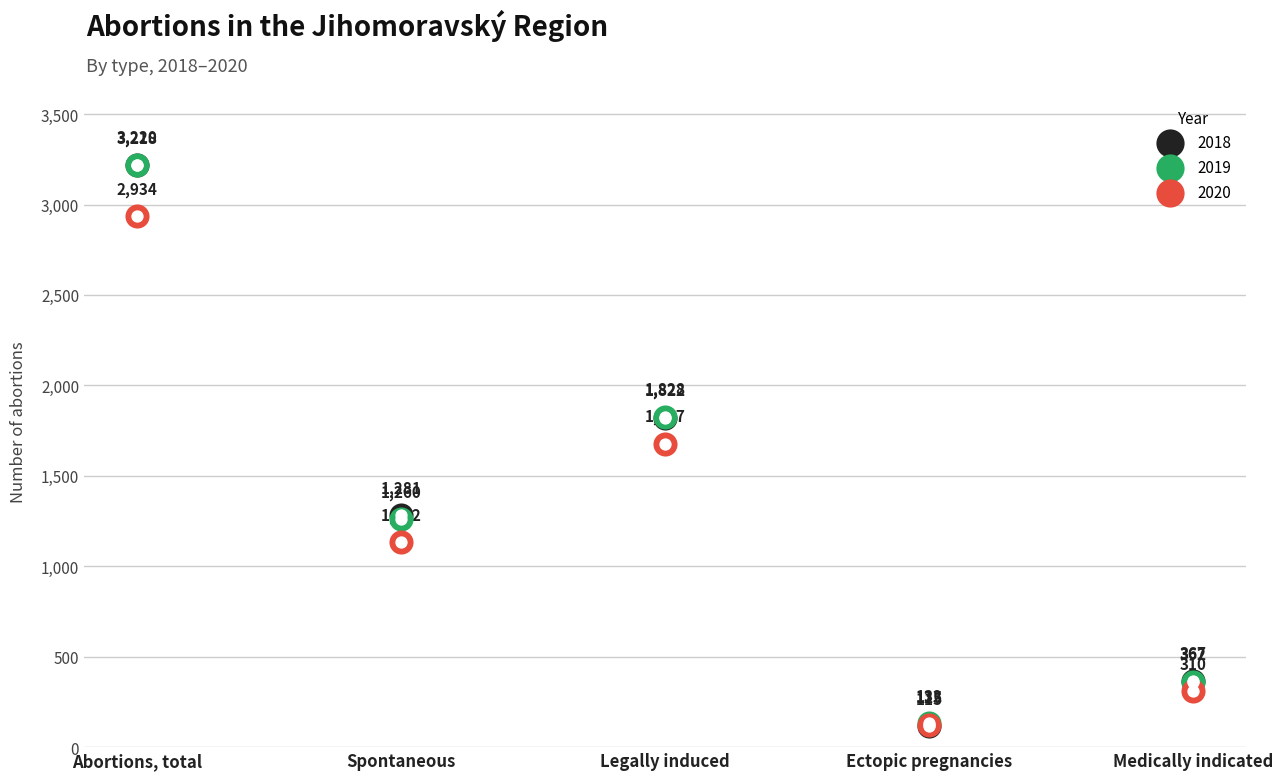

What are all the series names shown in the legend?

2018, 2019, 2020